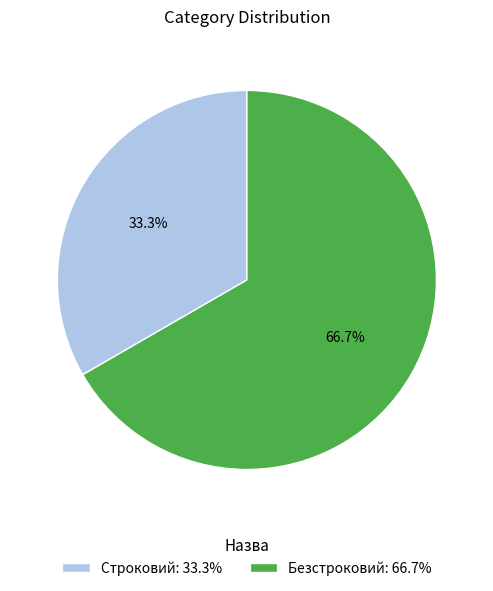

Which slice is the largest?

Безстроковий